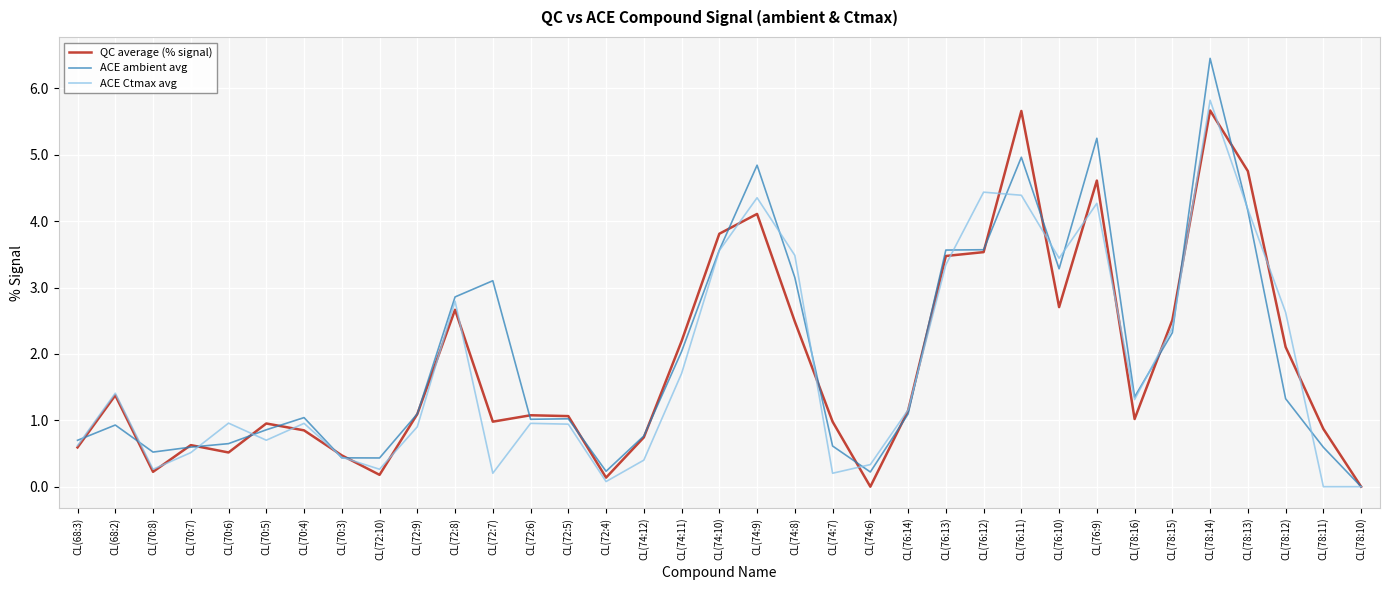

In ACE ambient avg, how many points are higher than both neighbors (excluding endpoints)?

8